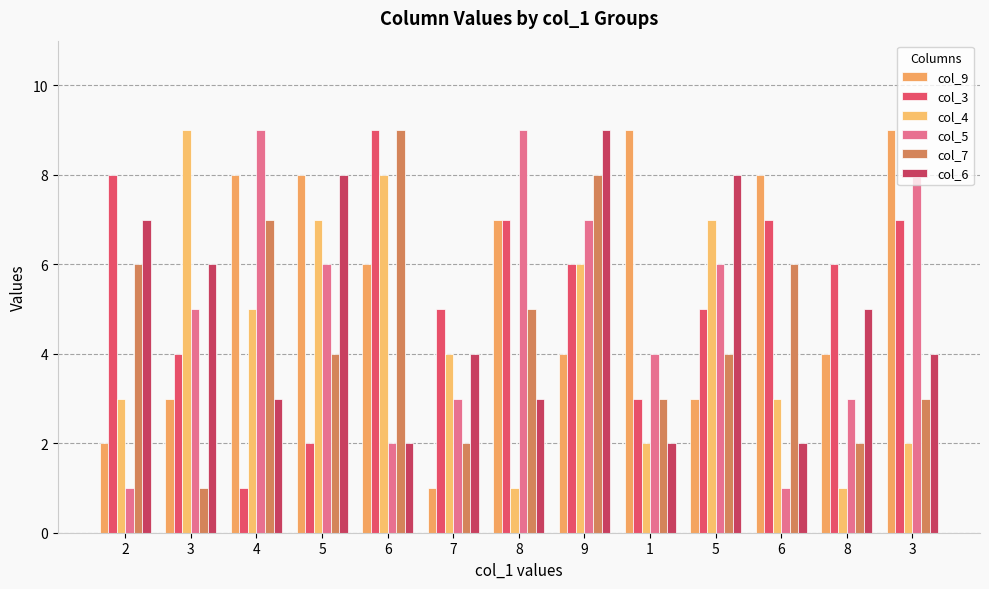

Rank the series by their maximum value, from lowest to highest.

col_9, col_3, col_4, col_5, col_7, col_6